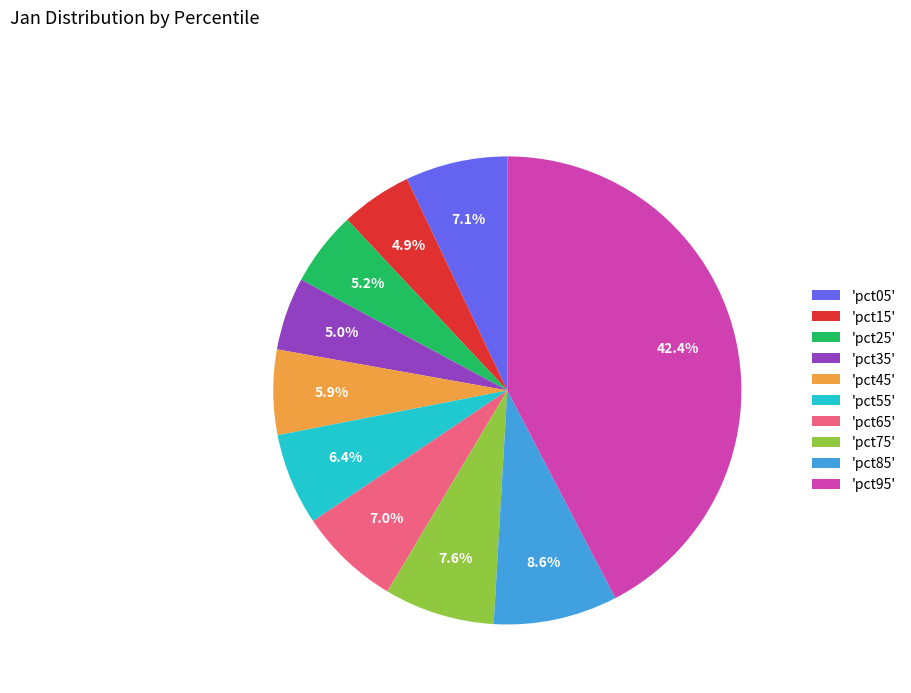

Combined, do 'pct15' and 'pct65' account for over 50%?

No